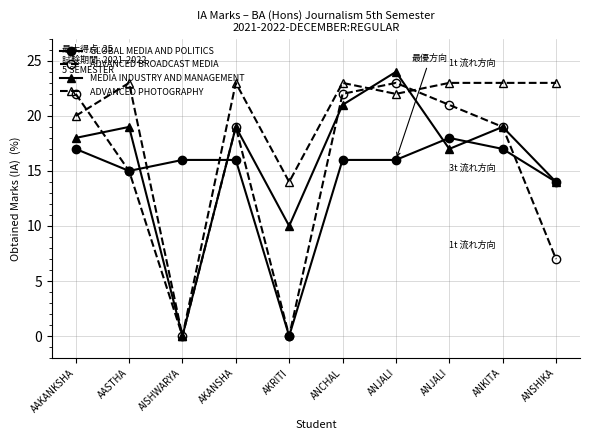

What is the value of the GLOBAL MEDIA AND POLITICS point at the 6th from the left?

16